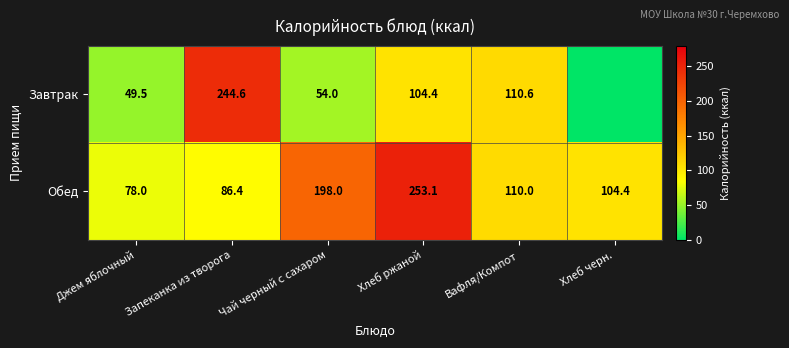

At which label does Обед reach its peak?

Хлеб ржаной